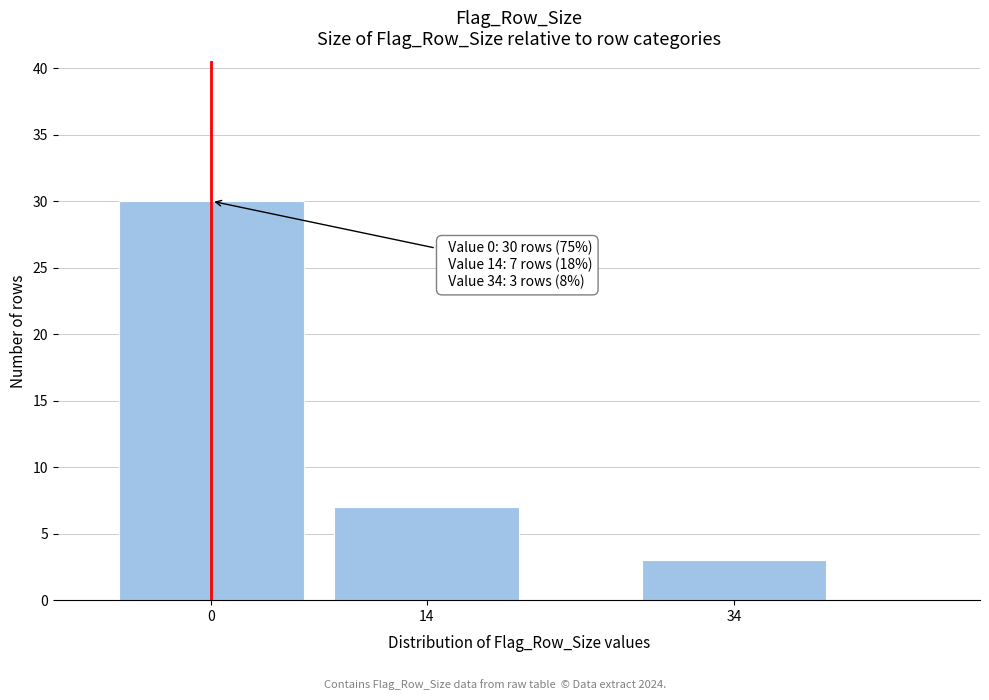

Reading right to left, what are all the values shown in this chart?

3	7	30